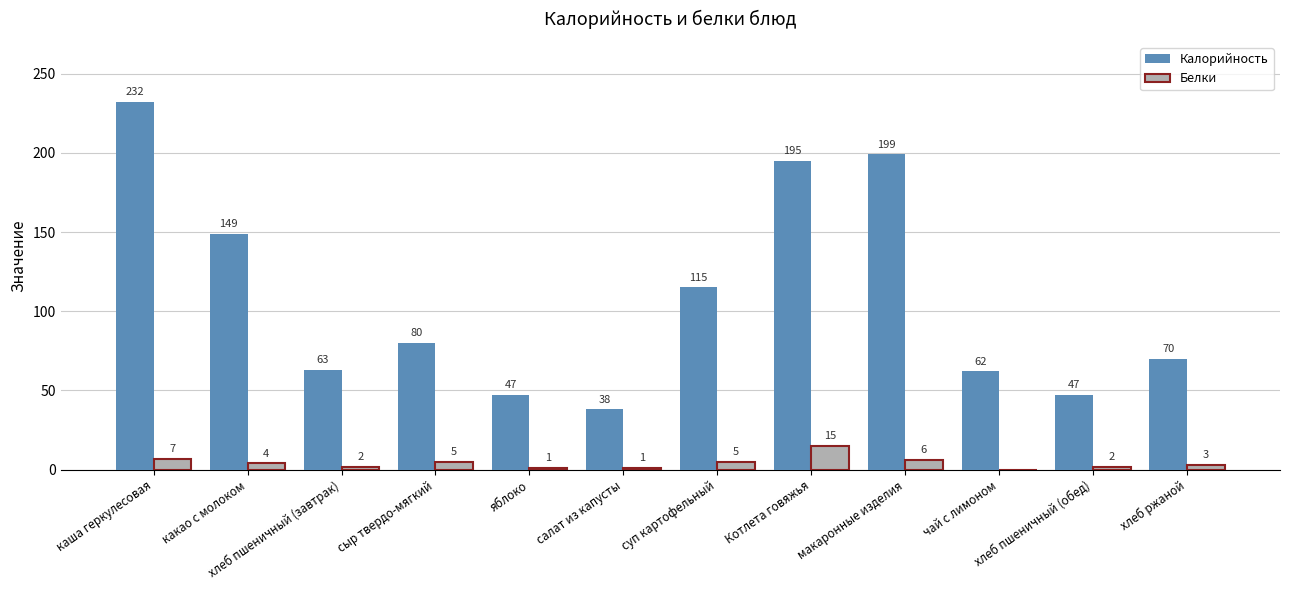

What value does the Калорийность series have at хлеб ржаной?

70